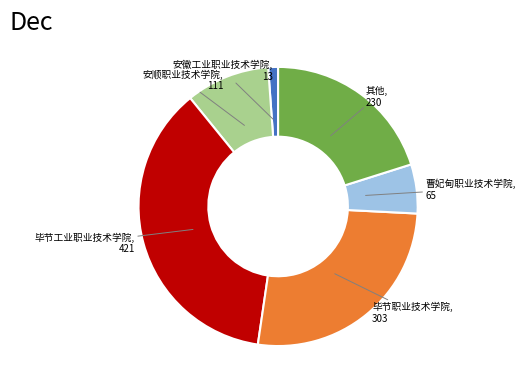

Combined, do 毕节职业技术学院 and 曹妃甸职业技术学院 account for over 50%?

No